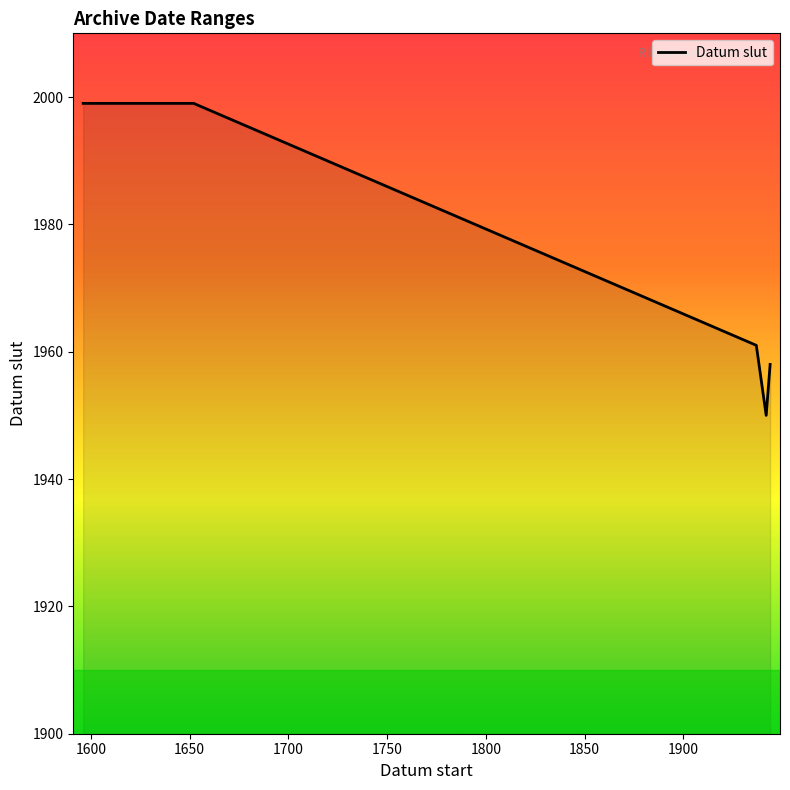

How many values are below 1999?

3